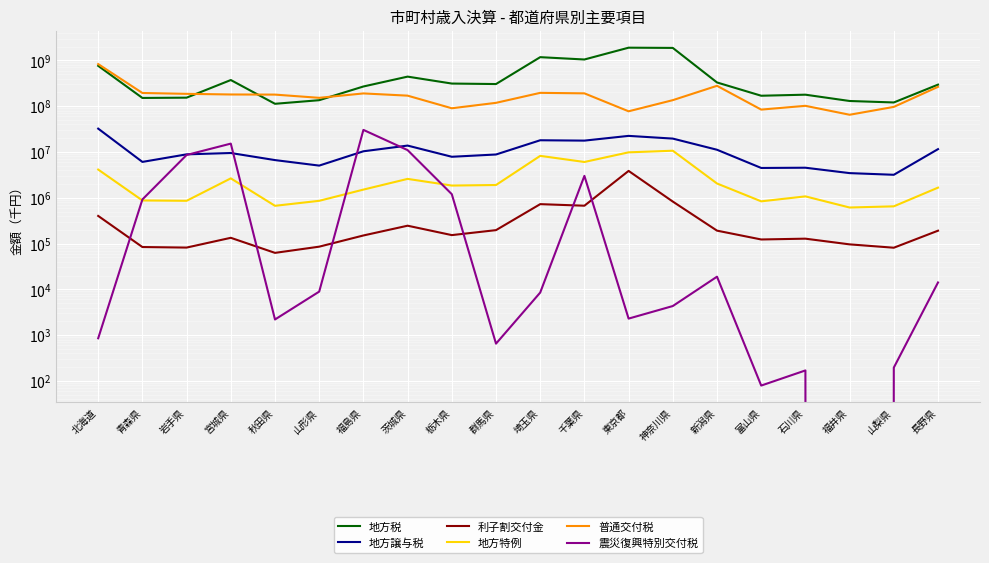

What is the label of the 7th point from the left?

福島県